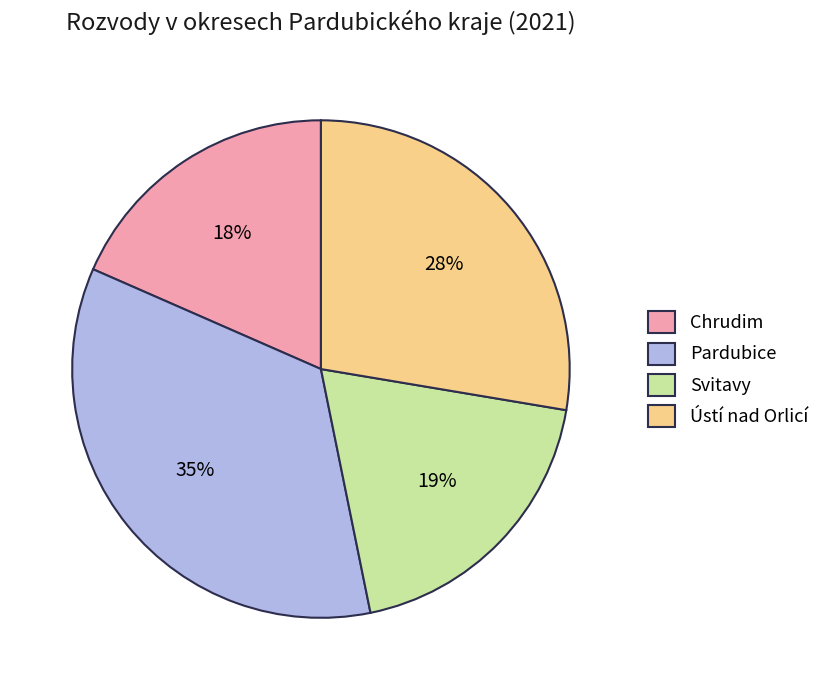

Is Svitavy the majority of the pie?

No